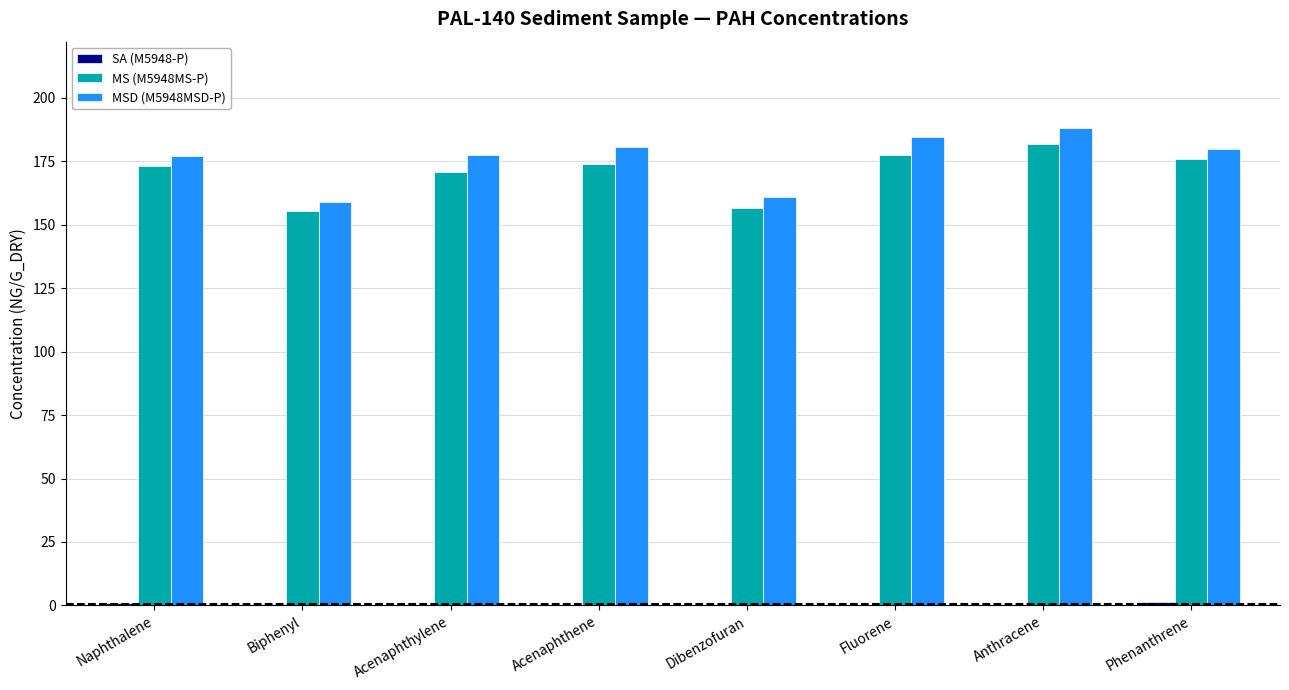

Count the number of data series in this chart.

3